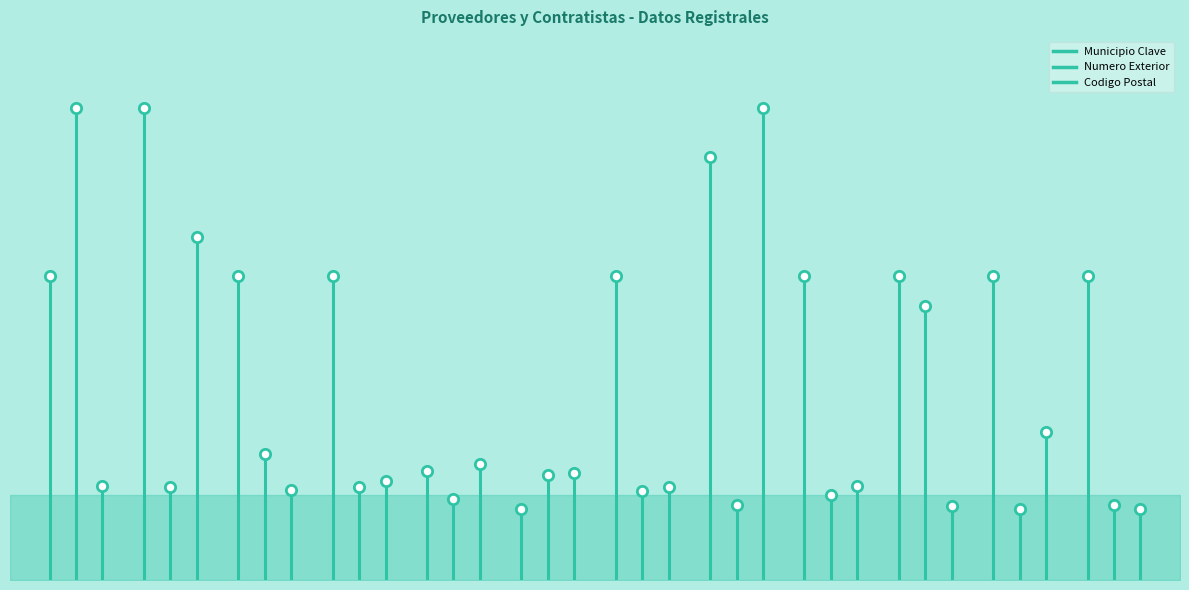

What are all the series names shown in the legend?

Municipio Clave, Numero Exterior, Codigo Postal